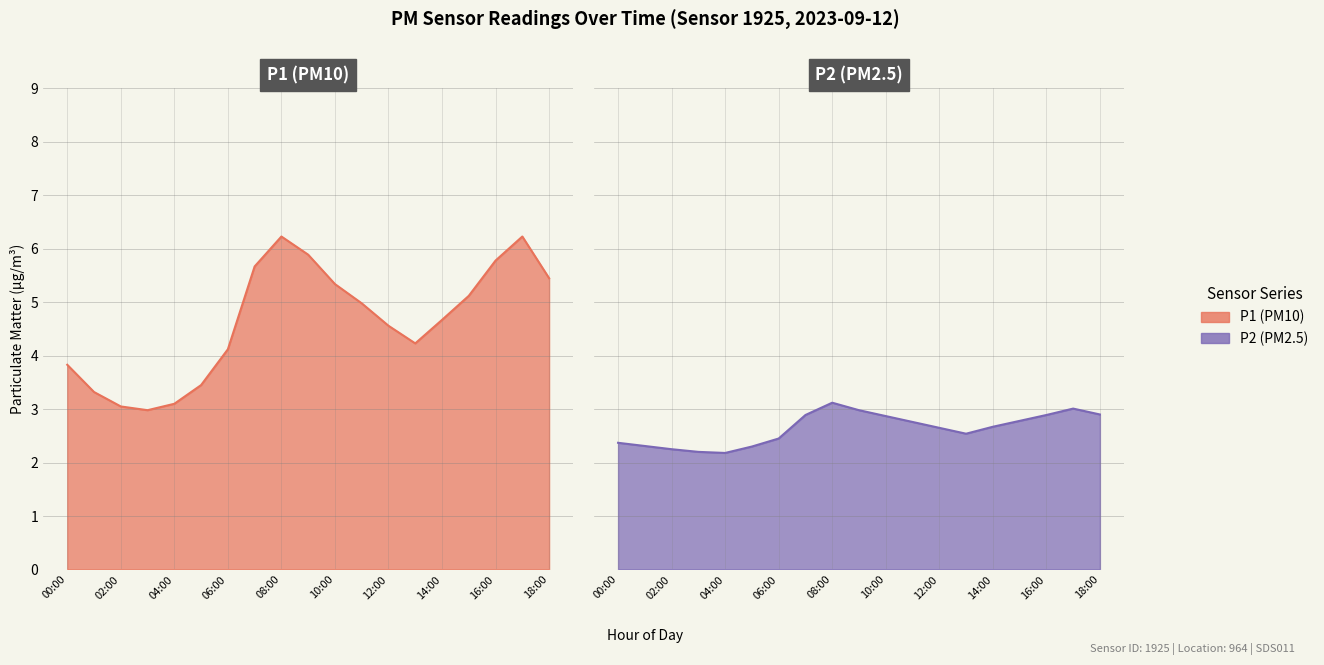

Is it true that P2 (PM2.5) equals 0.6 at 00:00?

False